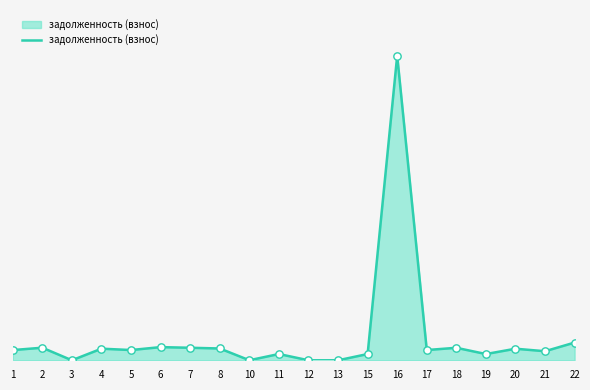

What is the change in value from 3 to 18?

+758.3